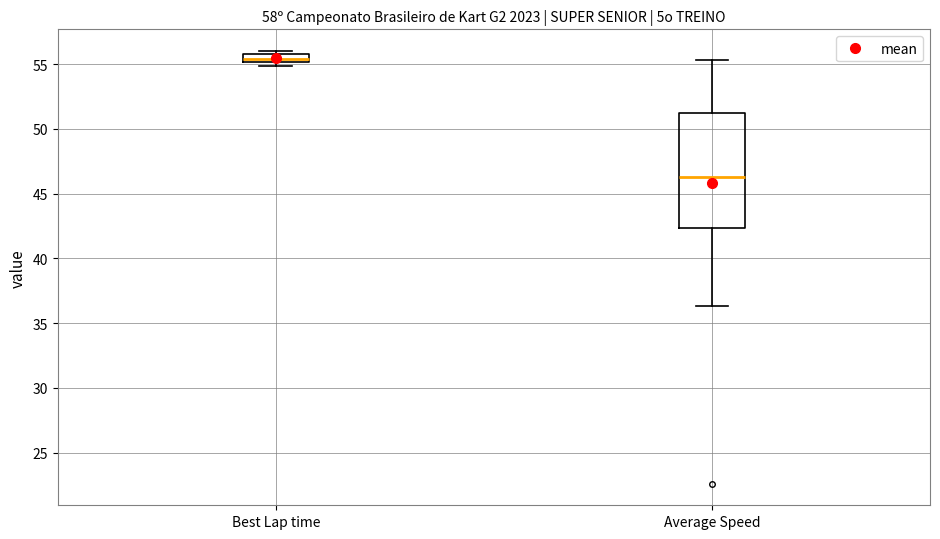

Which box has the lowest median line?

Average Speed